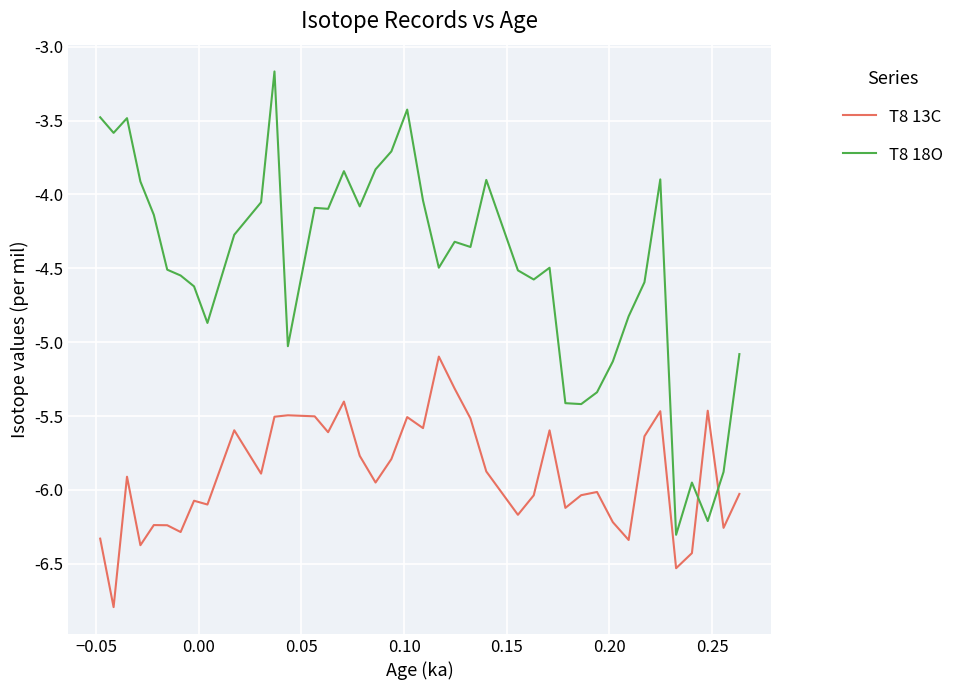

What is the difference between the maximum and minimum values in the T8 13C series?

1.7